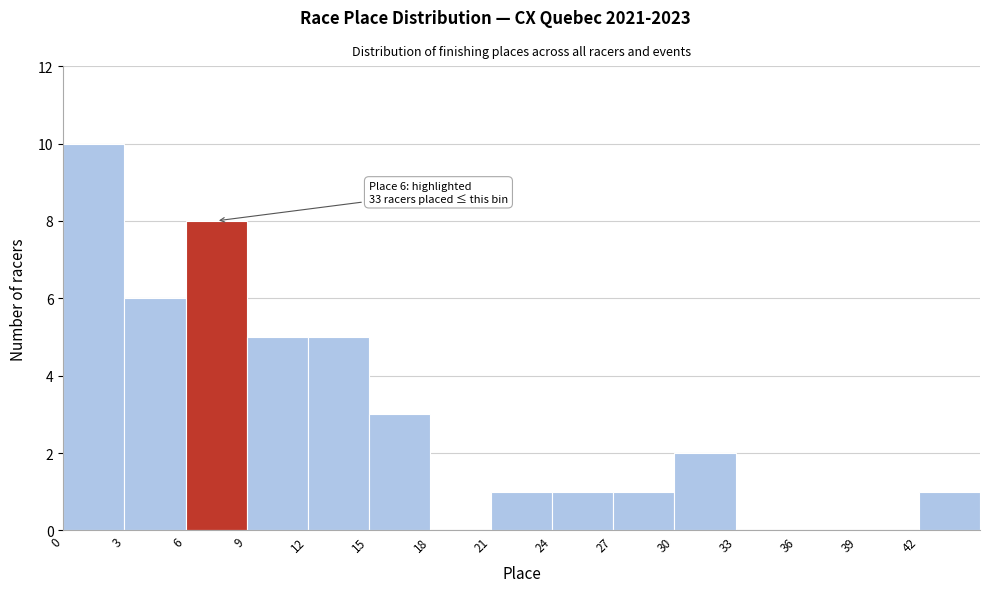

Over which range of the x-axis is the bar tallest?

0 to 3